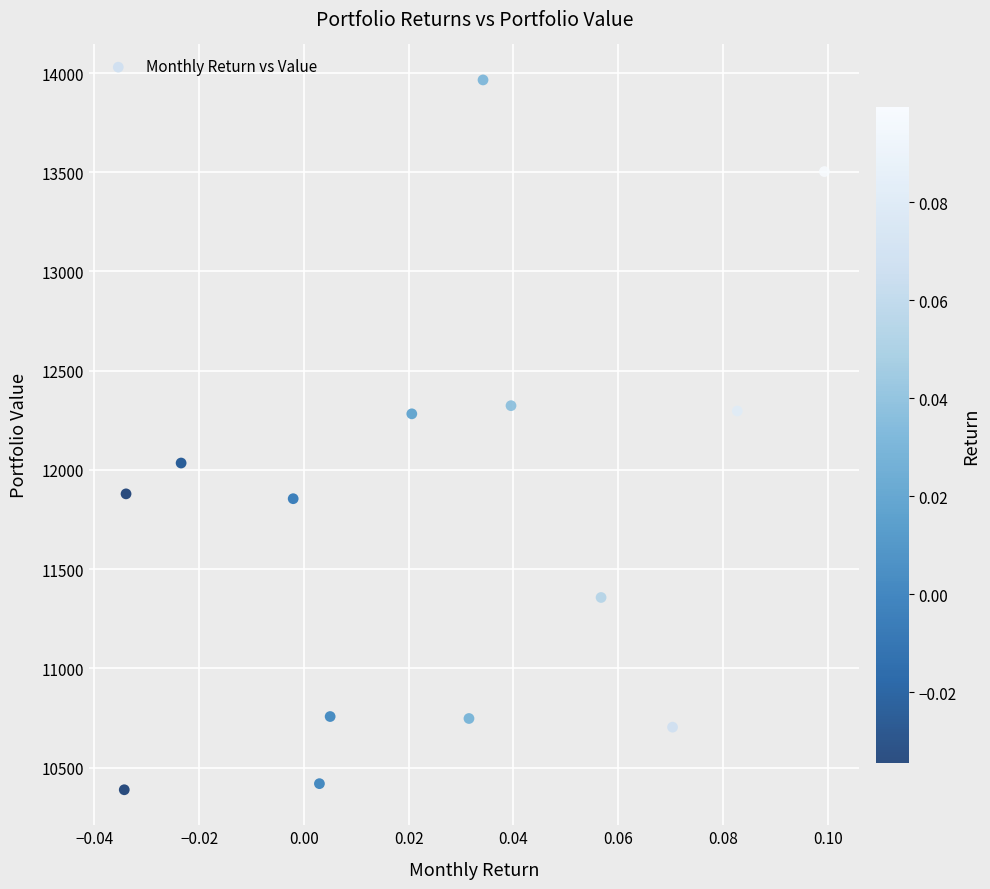

What is the range of Y values (max minus min)?

3576.9